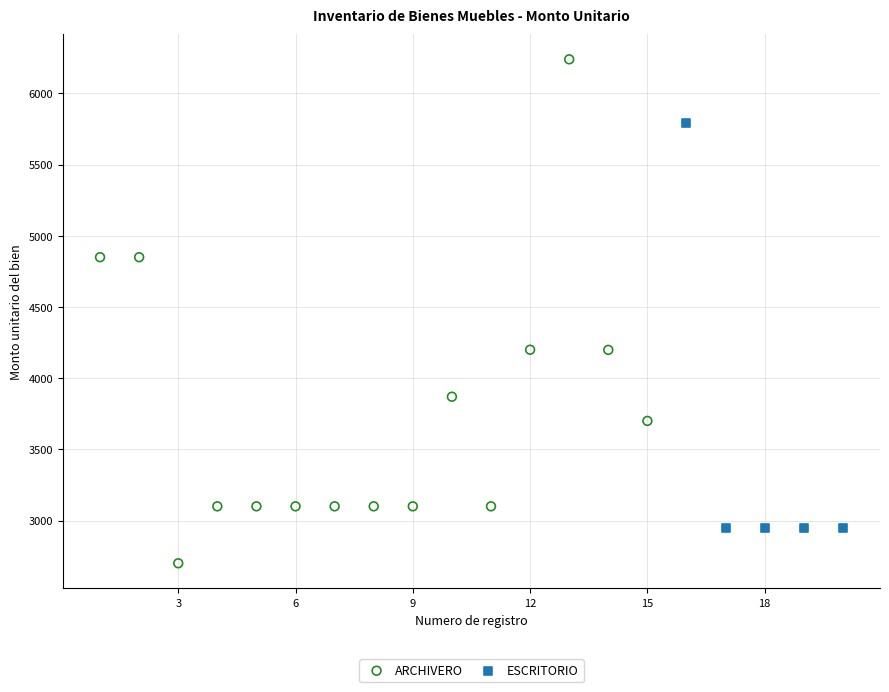

Which series reaches the maximum Y coordinate?

ARCHIVERO